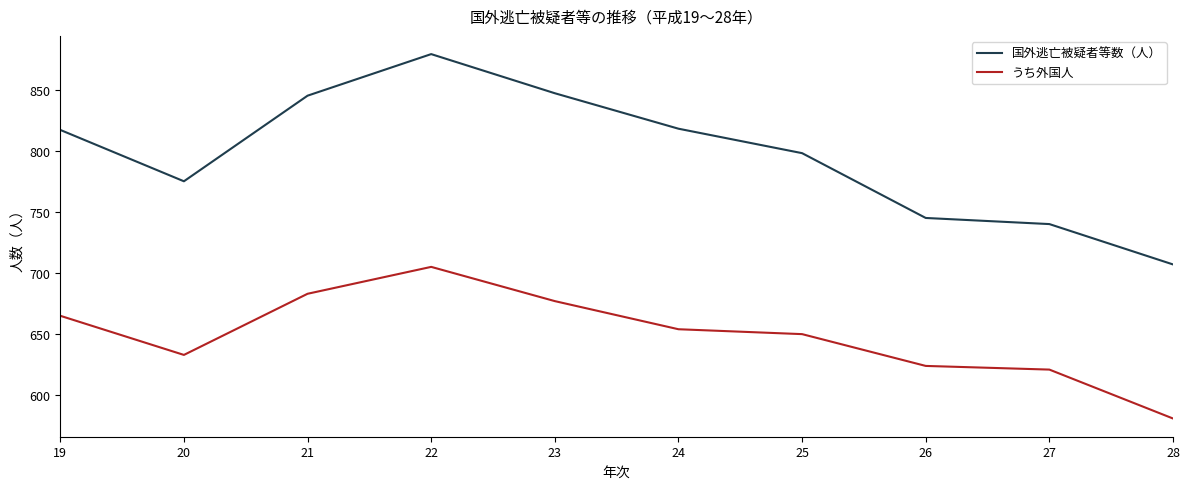

How many series are shown in this chart?

2